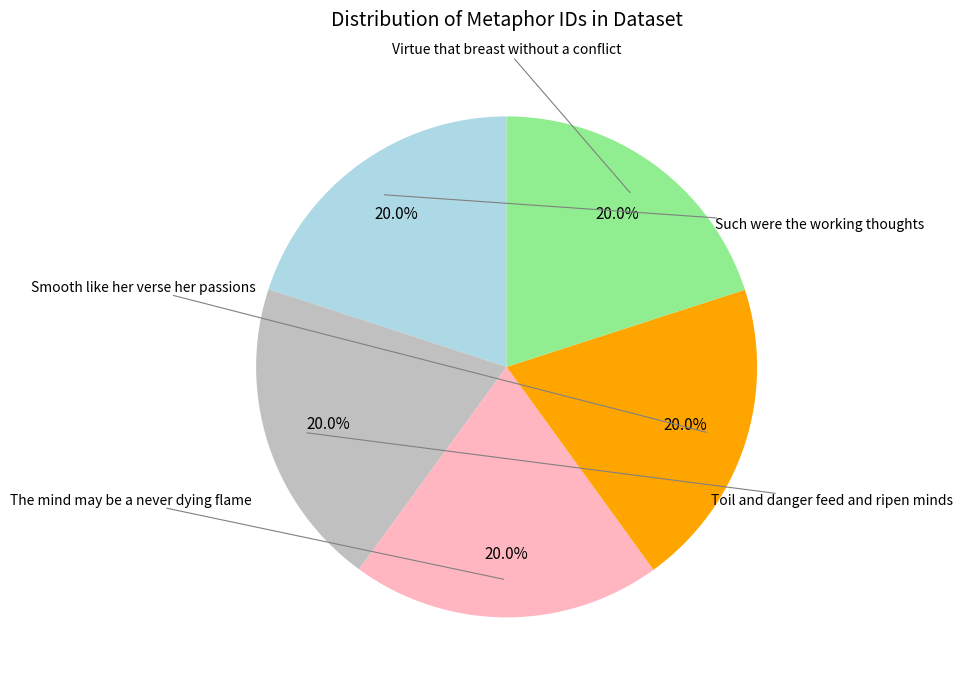

Is there a majority slice in this chart?

No